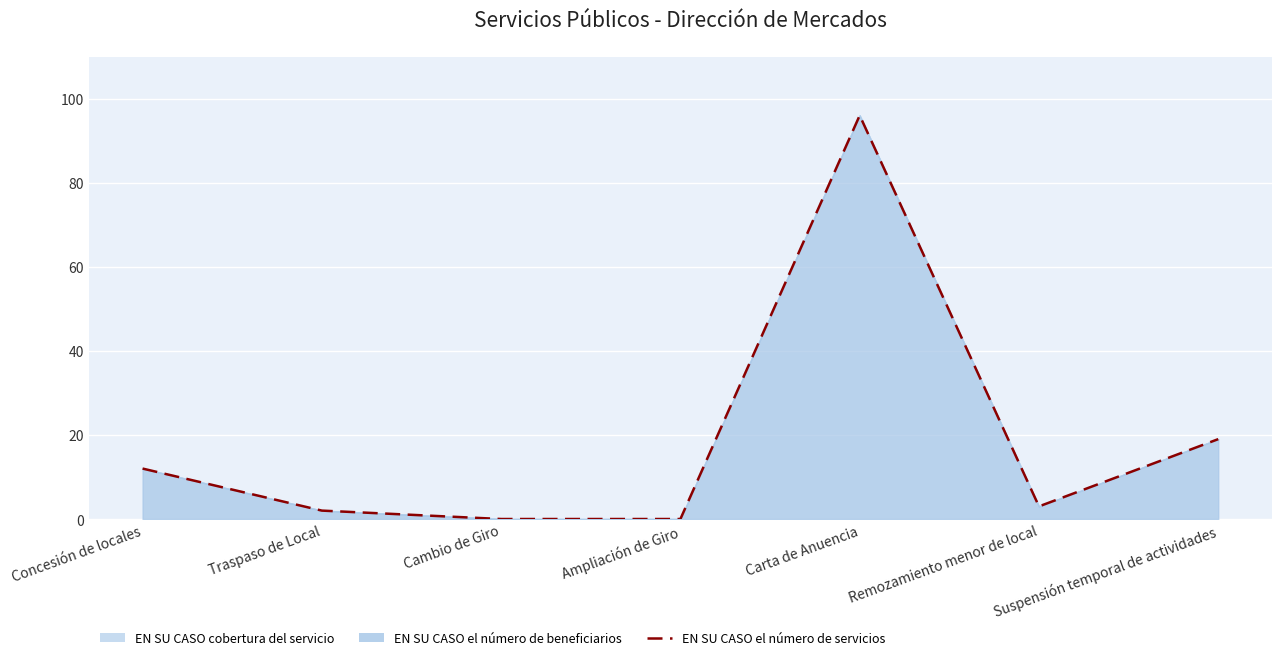

Reading right to left, list all the values displayed in this chart.

19	3	96	0	0	2	12